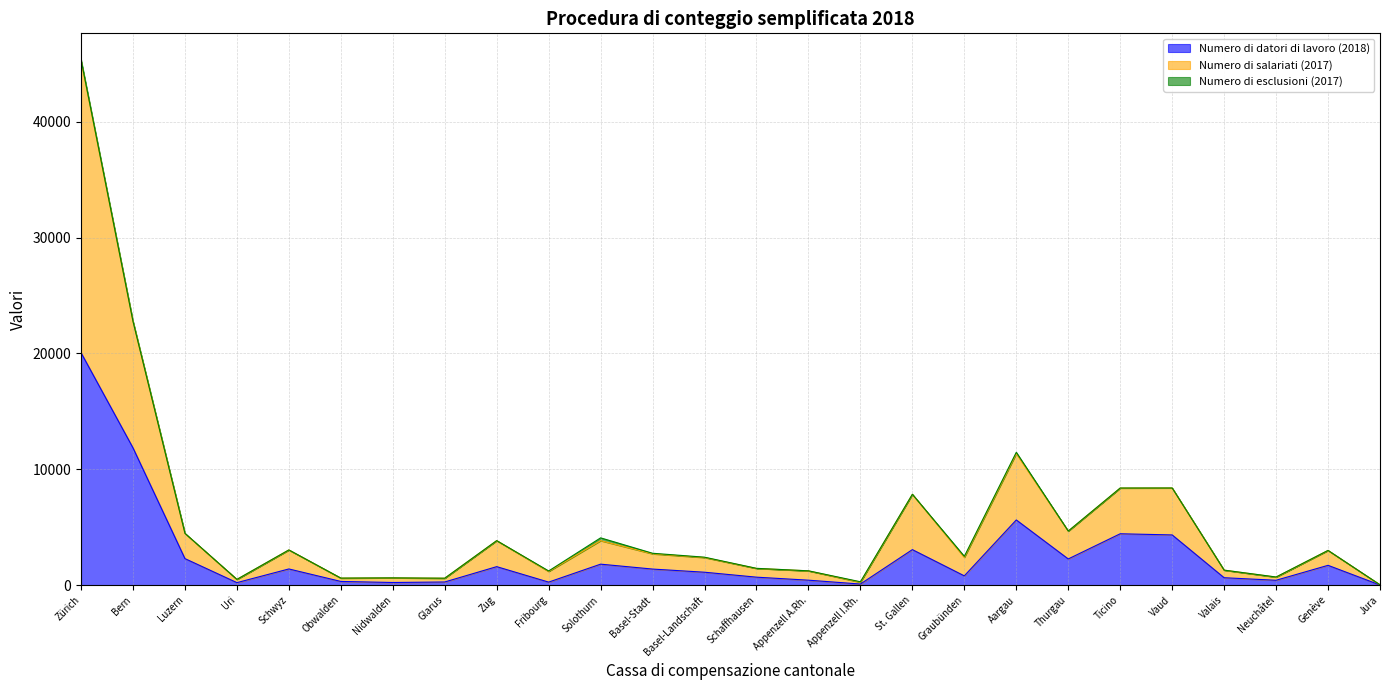

Reading right to left, list all the values displayed in this chart.

Numero di datori di lavoro (2018): 4	1703	413	633	4327	4427	2253	5620	794	3058	87	421	681	1108	1380	1804	254	1589	266	221	312	1390	209	2283	11843	20056
Numero di salariati (2017): 24	2990	695	1288	8380	8377	4662	11460	2481	7836	284	1229	1443	2406	2745	4075	1216	3835	592	619	601	3032	490	4468	22763	45358